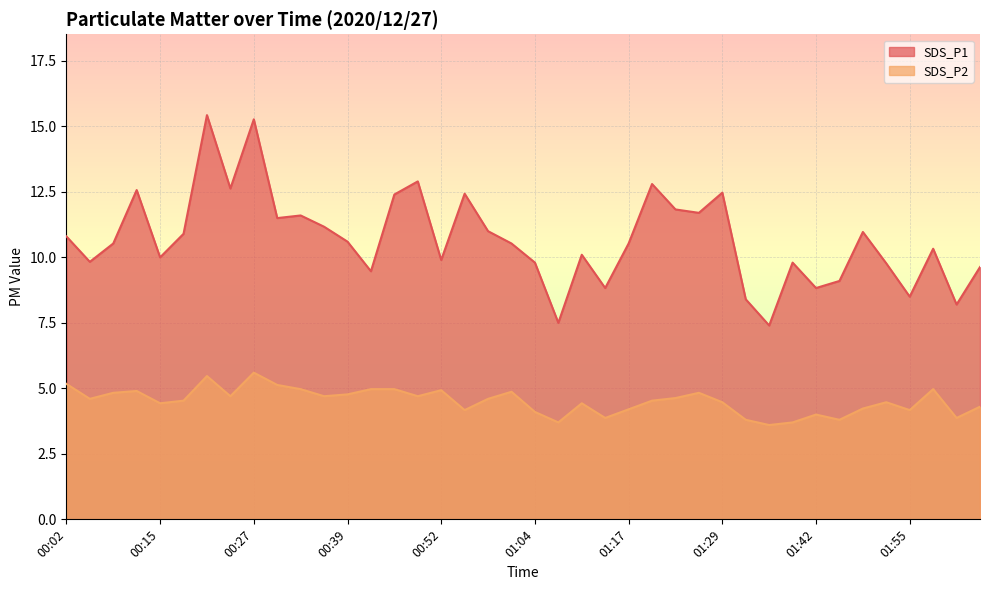

True or false: SDS_P1 and SDS_P2 cross at least once.

False